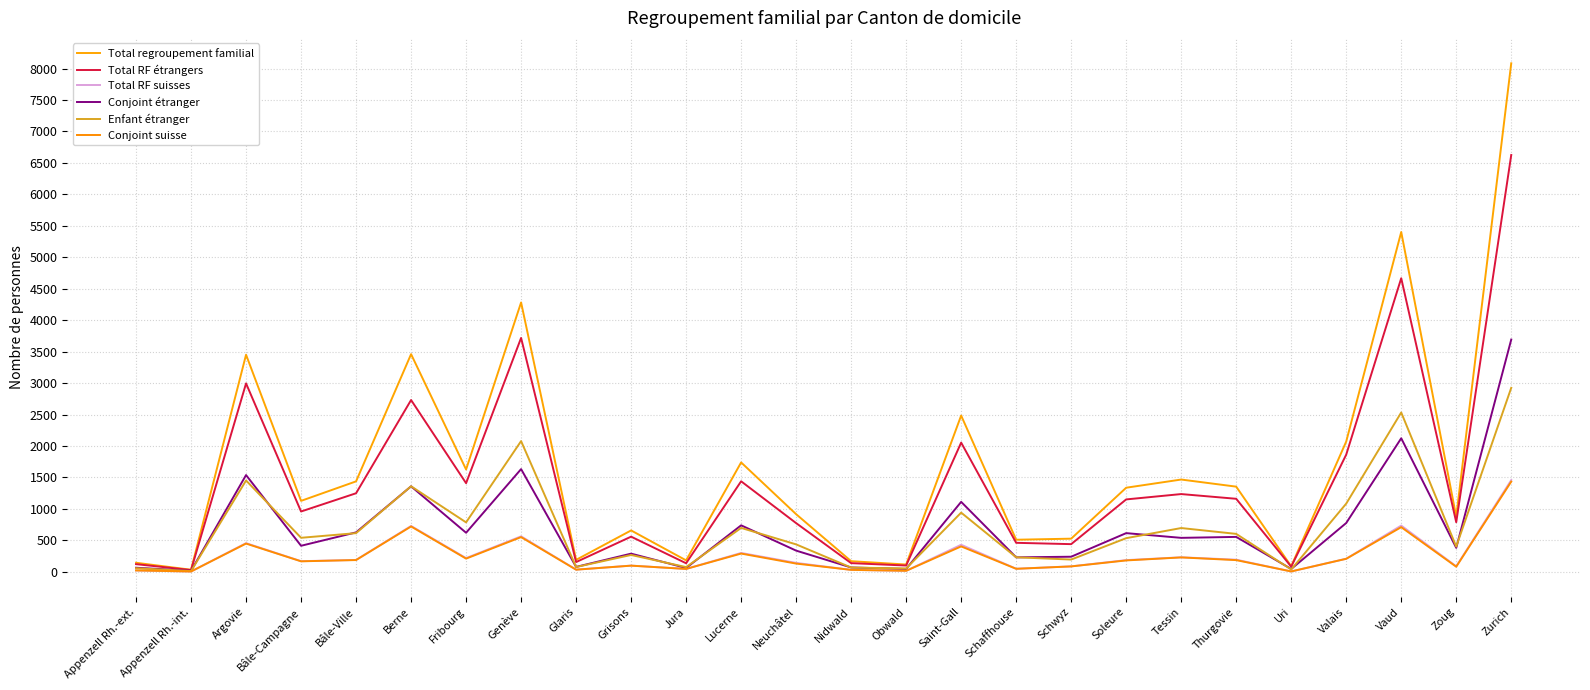

What are all the series names shown in the legend?

Total regroupement familial, Total RF étrangers, Total RF suisses, Conjoint étranger, Enfant étranger, Conjoint suisse